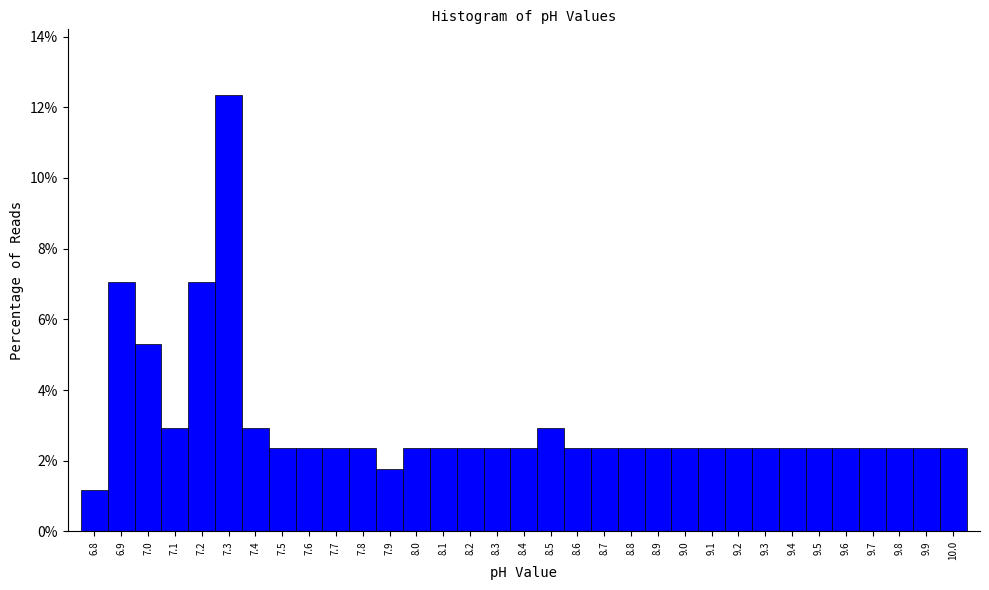

Reading left to right, transcribe this chart: for each bar, give the range it covers on the x-axis and its height. The values are not printed on the chart, so give them approximately, as read against the axis.

6.75 to 6.85: 1.2
6.85 to 6.95: 7.0
6.95 to 7.05: 5.2
7.05 to 7.15: 3.0
7.15 to 7.25: 7.0
7.25 to 7.35: 12.4
7.35 to 7.45: 3.0
7.45 to 7.55: 2.4
7.55 to 7.65: 2.4
7.65 to 7.75: 2.4
7.75 to 7.85: 2.4
7.85 to 7.95: 1.8
7.95 to 8.05: 2.4
8.05 to 8.15: 2.4
8.15 to 8.25: 2.4
8.25 to 8.35: 2.4
8.35 to 8.45: 2.4
8.45 to 8.55: 3.0
8.55 to 8.65: 2.4
8.65 to 8.75: 2.4
8.75 to 8.85: 2.4
8.85 to 8.95: 2.4
8.95 to 9.05: 2.4
9.05 to 9.15: 2.4
9.15 to 9.25: 2.4
9.25 to 9.35: 2.4
9.35 to 9.45: 2.4
9.45 to 9.55: 2.4
9.55 to 9.65: 2.4
9.65 to 9.75: 2.4
9.75 to 9.85: 2.4
9.85 to 9.95: 2.4
9.95 to 10.05: 2.4